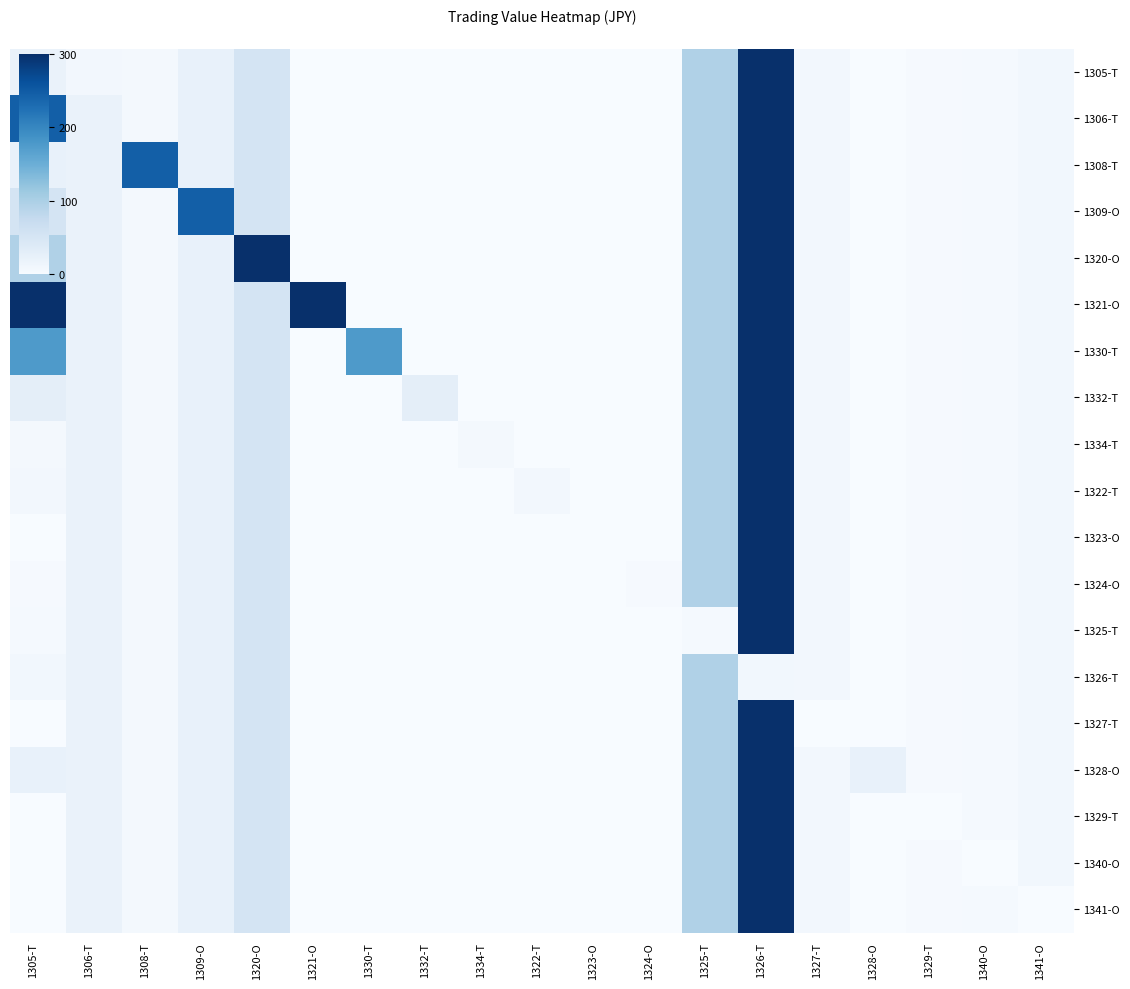

Between 1308-T and 1323-O, which series saw the biggest shift?

1308-T